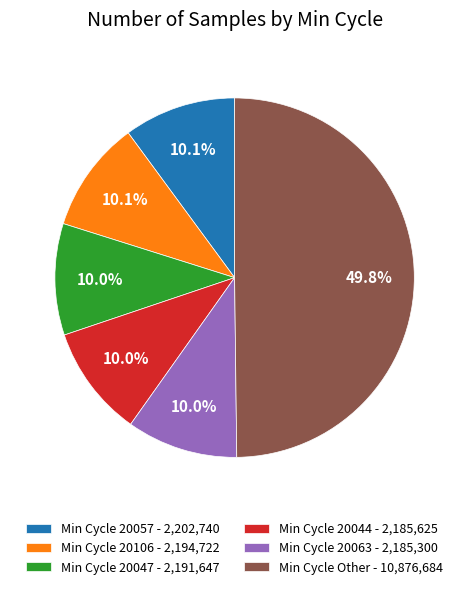

What is the ratio of the value at Min Cycle Other - 10,876,684 to the value at Min Cycle 20063 - 2,185,300?

5.0